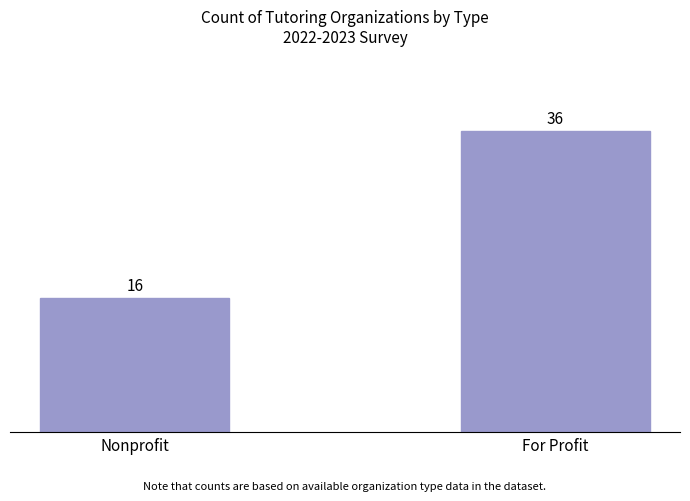

How many values are below 36?

1